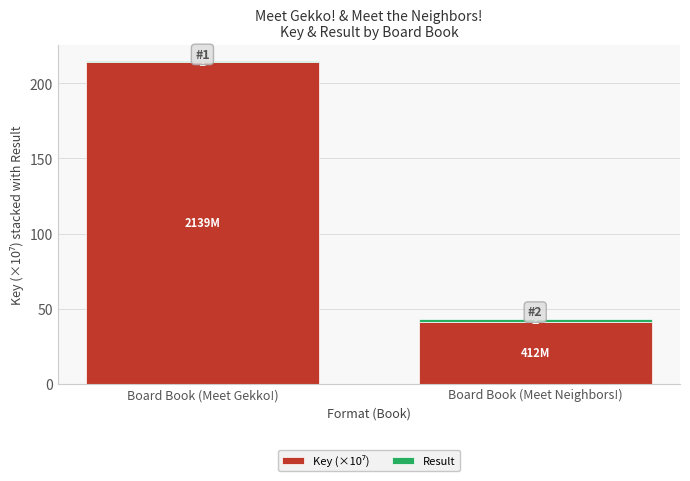

At which category is the sum across all series the highest?

Board Book (Meet Gekko!)